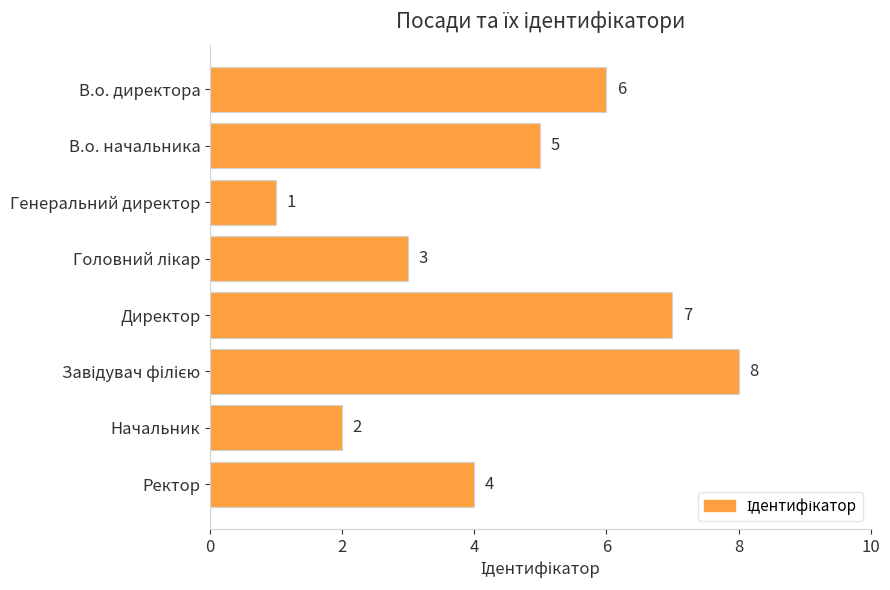

Count the values in the range 3 to 7.

5